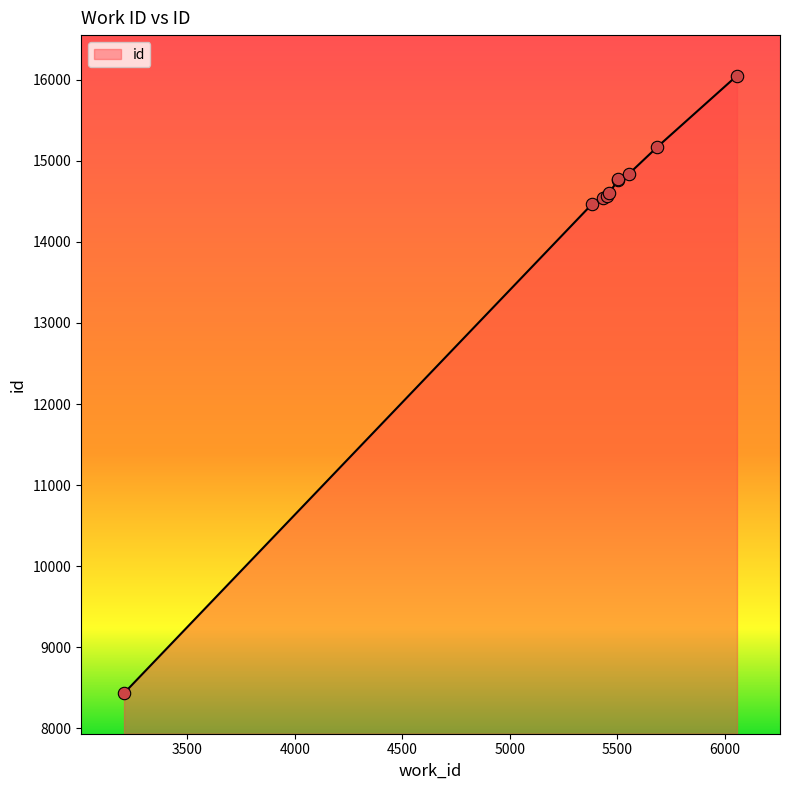

Approximately how many times larger is the value at 5450 compared to 5434?

1.0